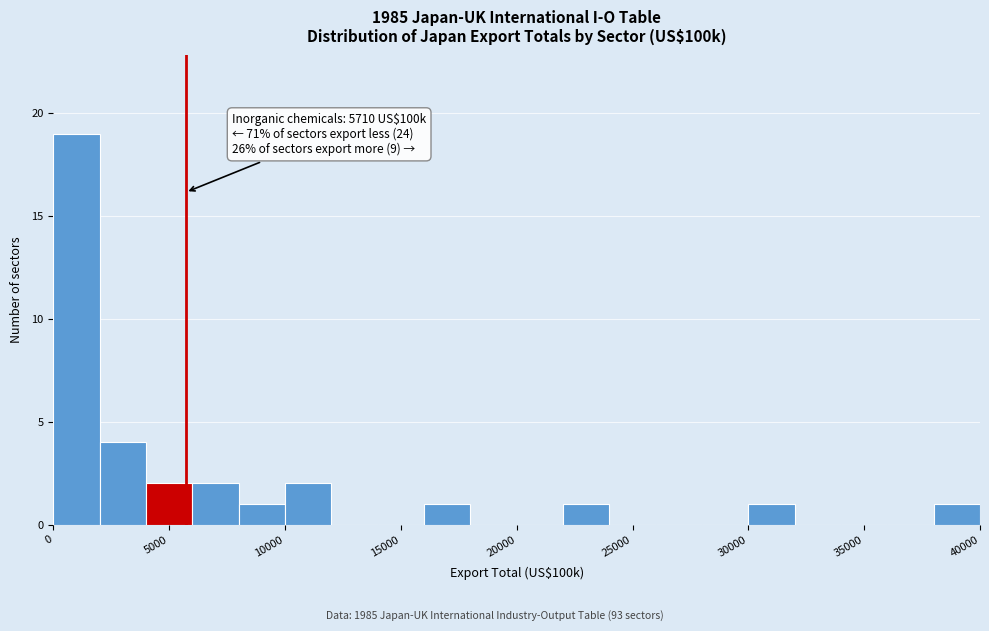

Over which range of the x-axis is the bar tallest?

0 to 2000